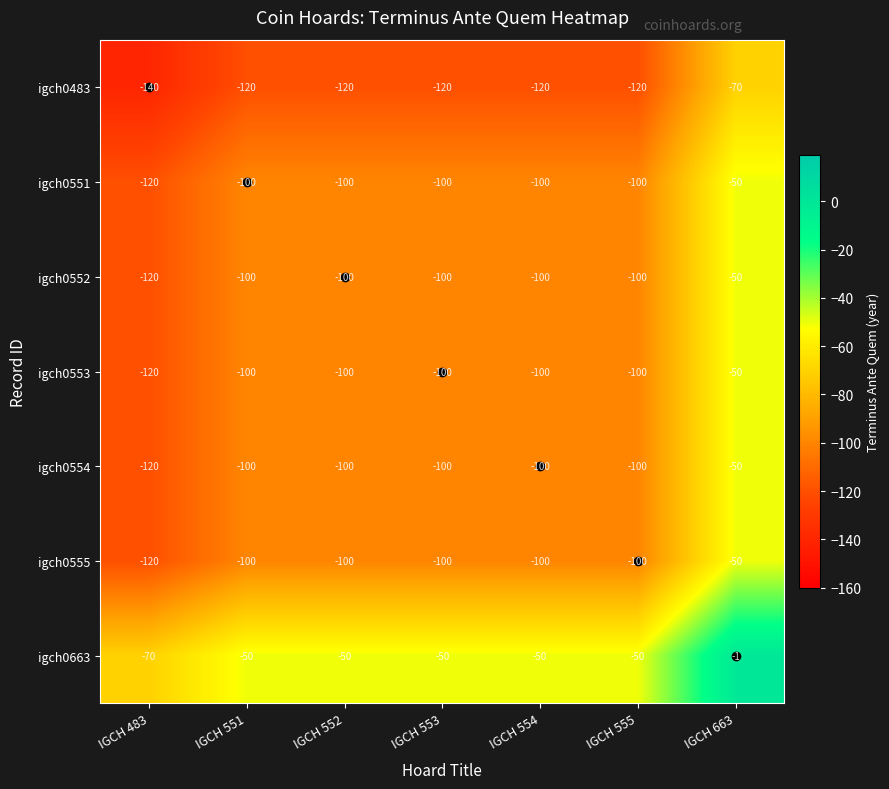

What is the spread (max minus min) of values at IGCH 551?

70